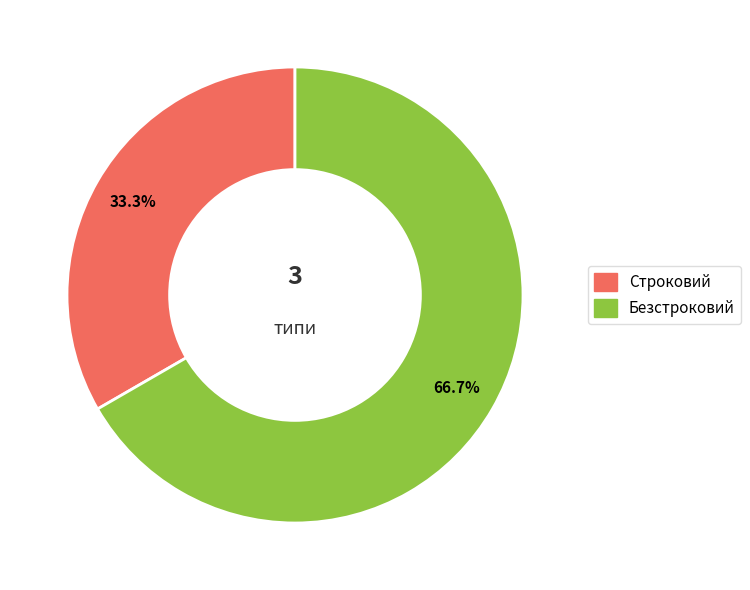

Which slice represents more than half of the pie?

Безстроковий